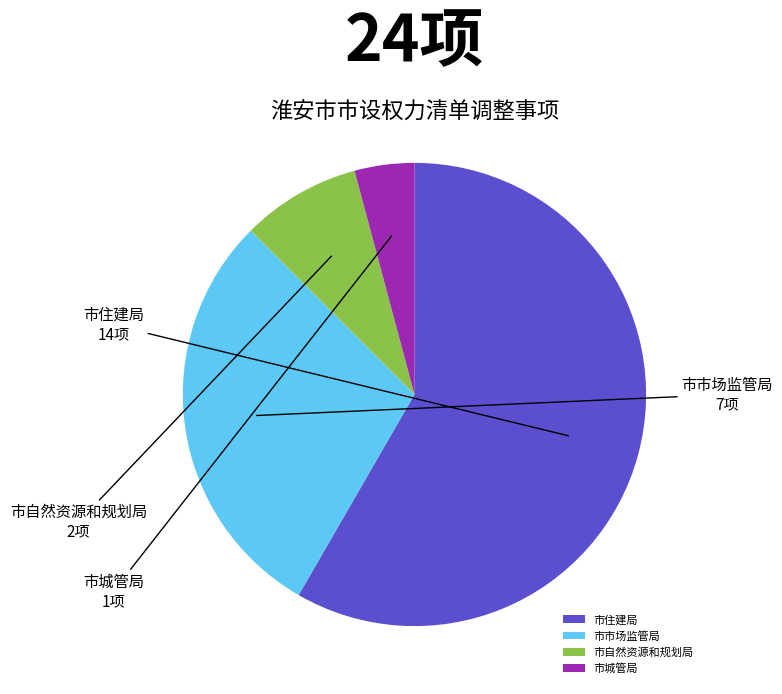

Rank the categories by value from highest to lowest.

市住建局, 市市场监管局, 市自然资源和规划局, 市城管局